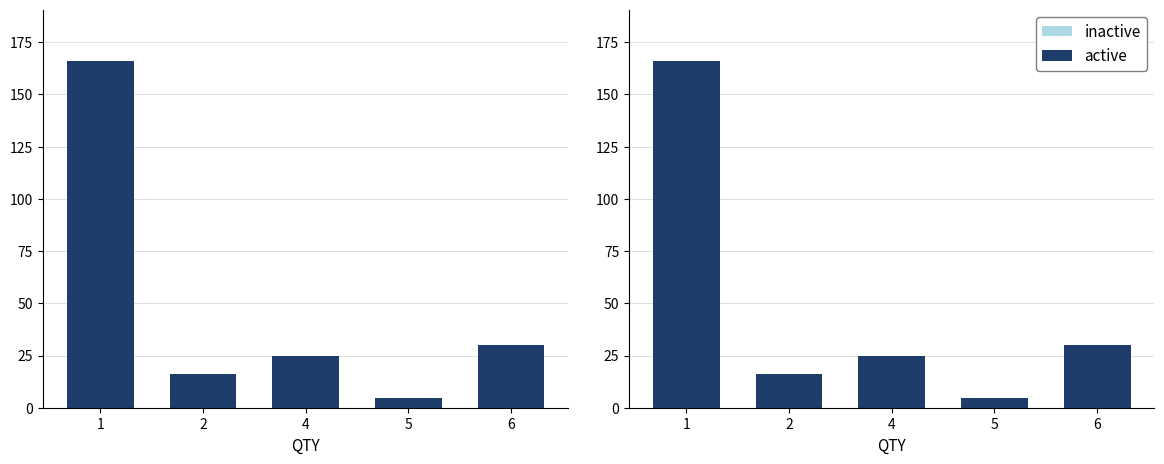

At which category is the sum across all series the highest?

1